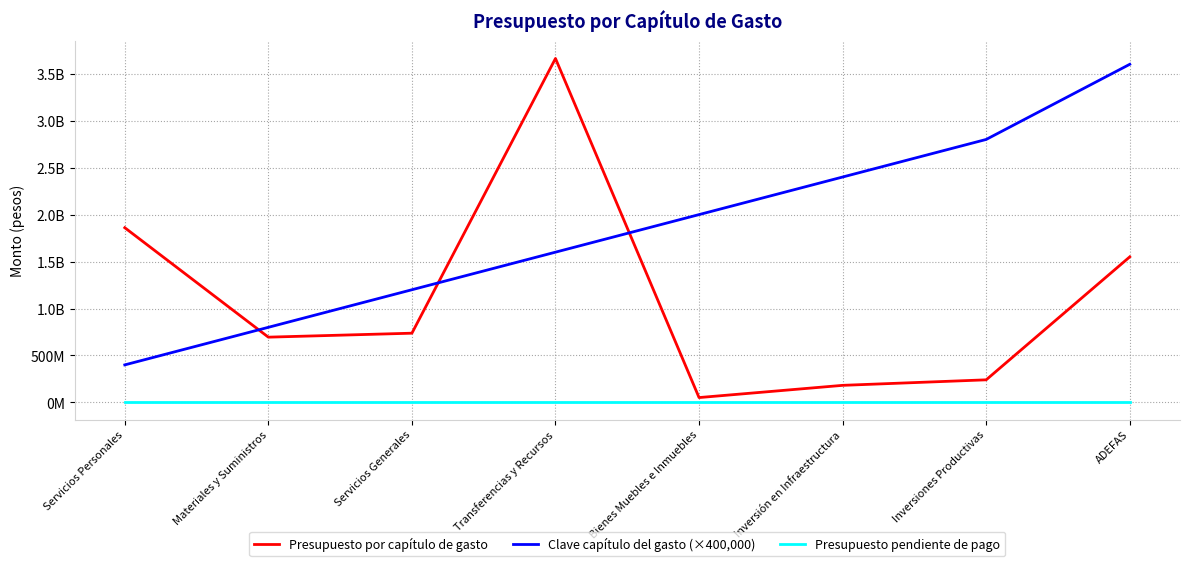

Which has a higher value, ADEFAS or Transferencias y Recursos?

Transferencias y Recursos